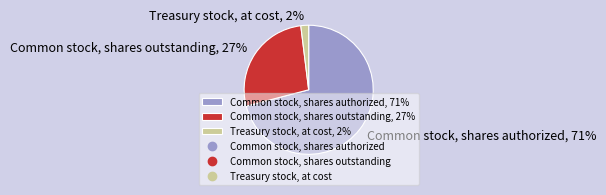

What portion of the pie excludes Treasury stock, at cost?

98.1%